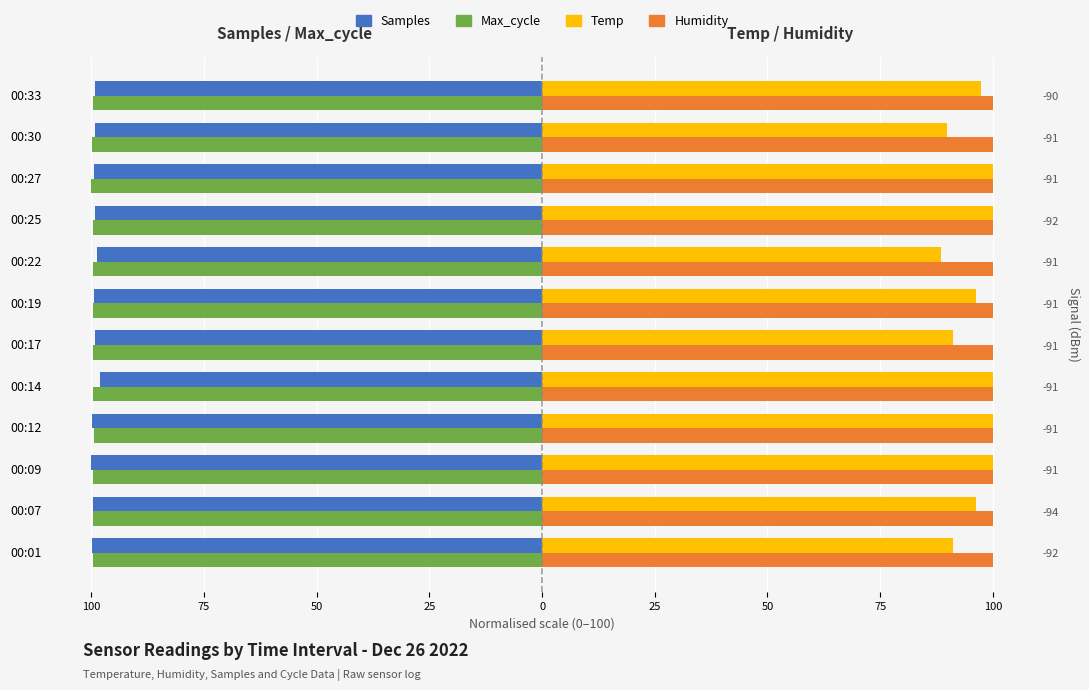

The Samples series shows -52.4 at 00:14. True or false?

False